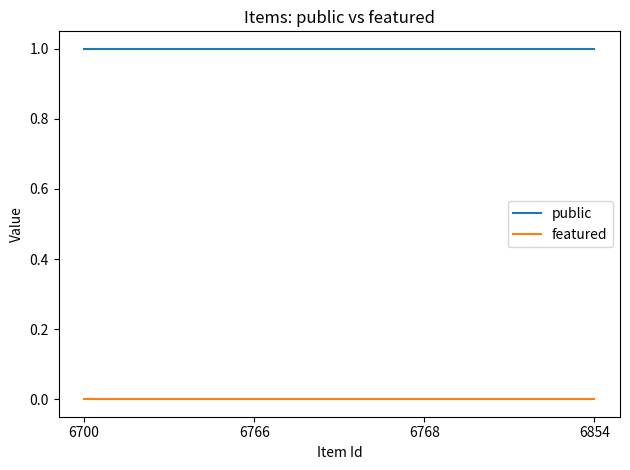

How many lines are shown in the chart?

2